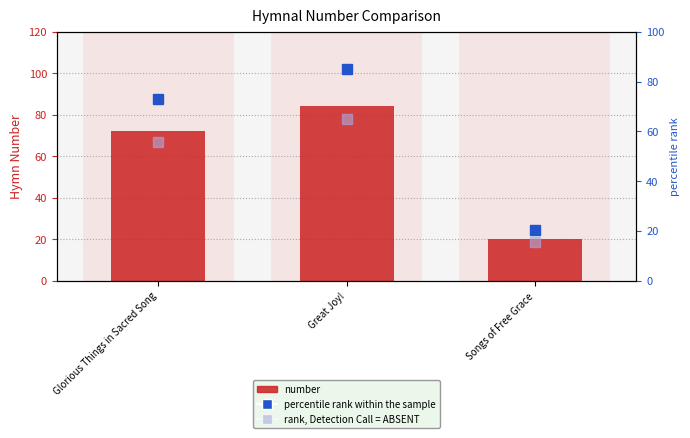

What is the label of the 3rd bar from the left?

Songs of Free Grace